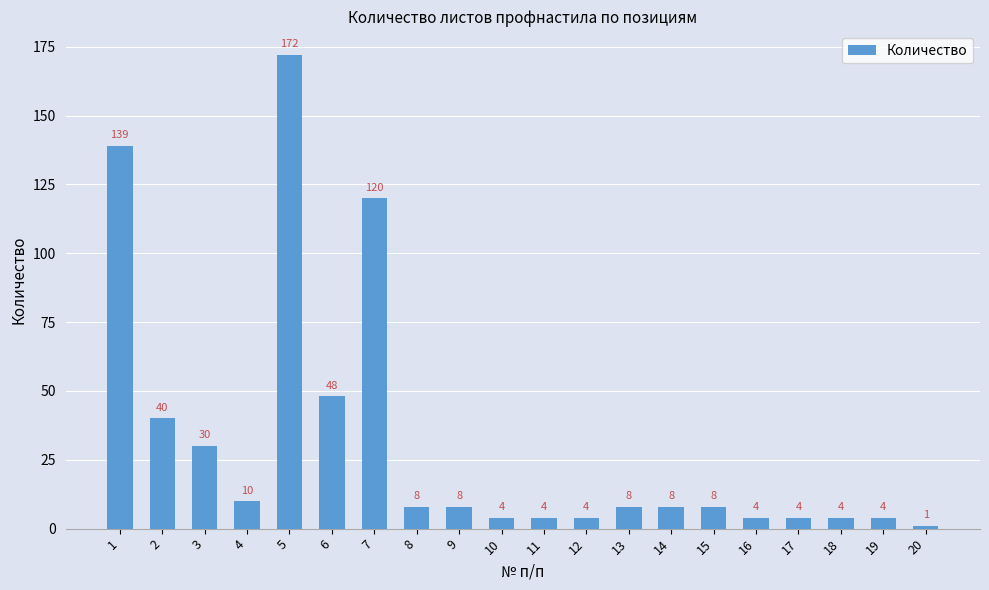

The value at 11 is 4. True or false?

True